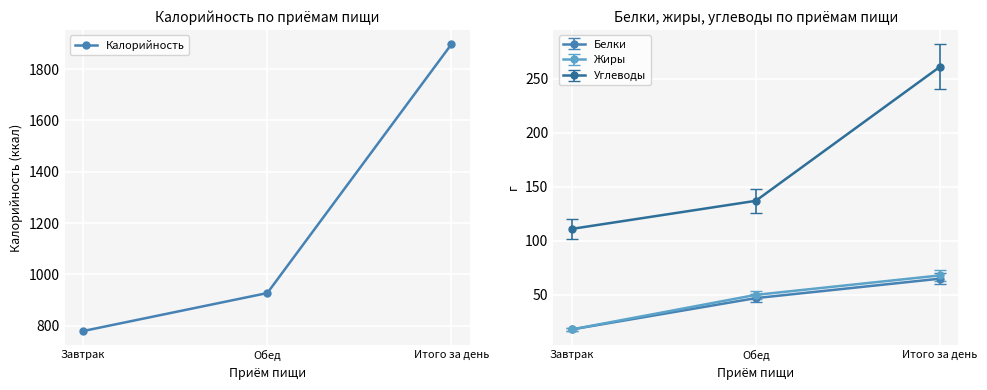

What is the maximum value shown in the chart?

1897